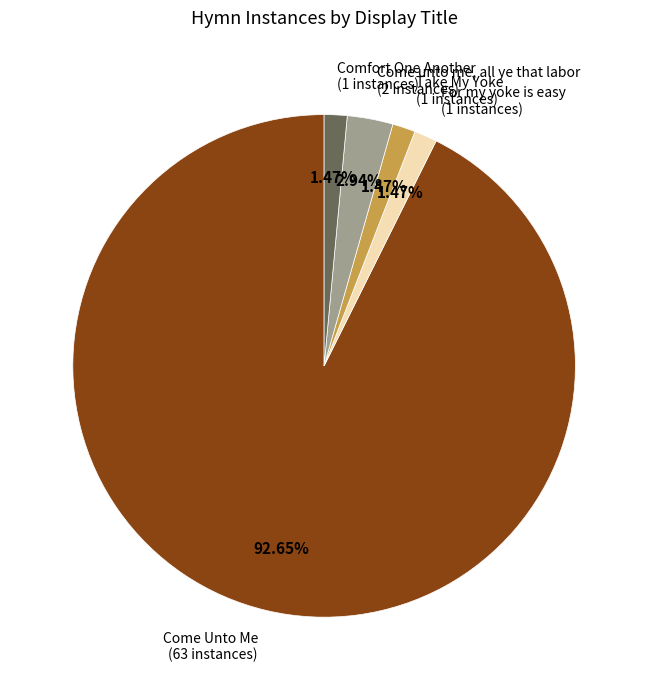

Is there any slice that represents more than half of the pie?

Yes